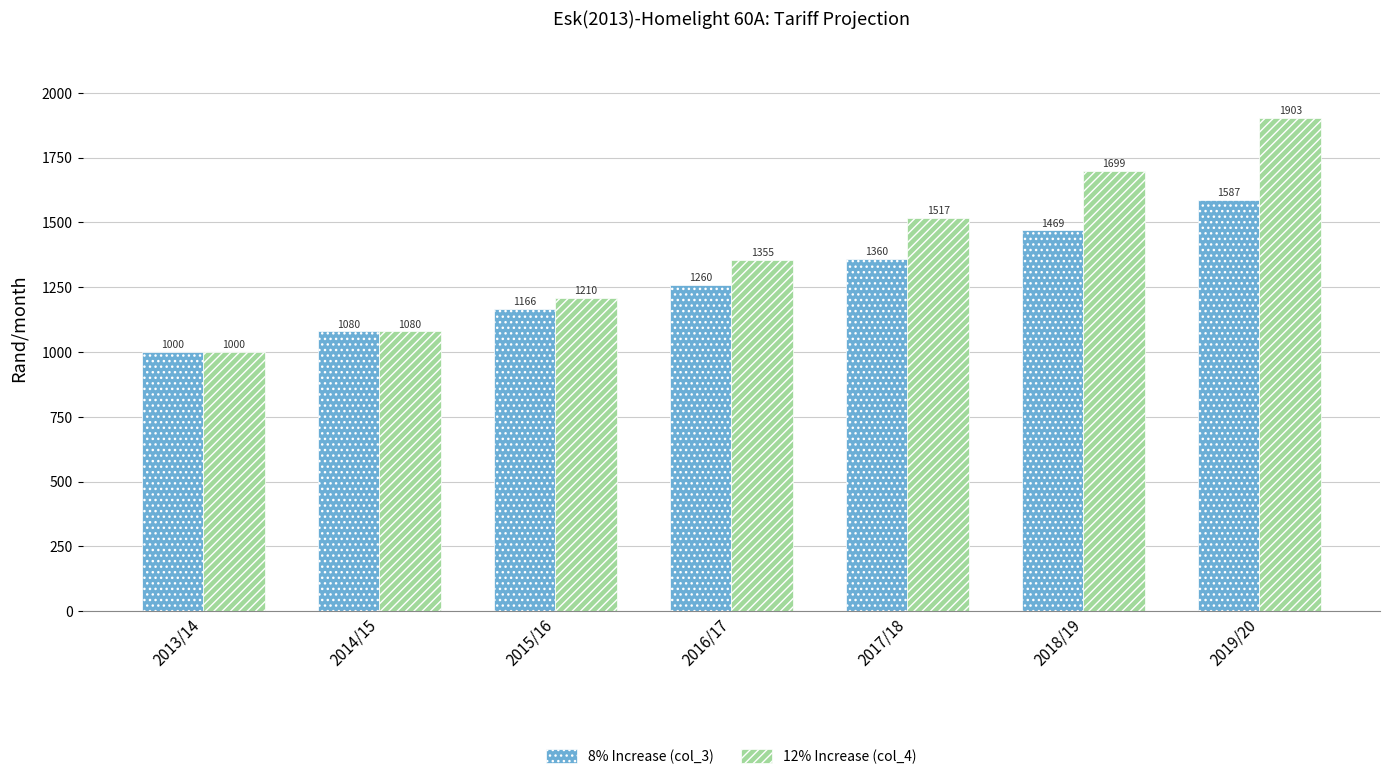

Is it true that 8% Increase (col_3) equals 797.0 at 2015/16?

False